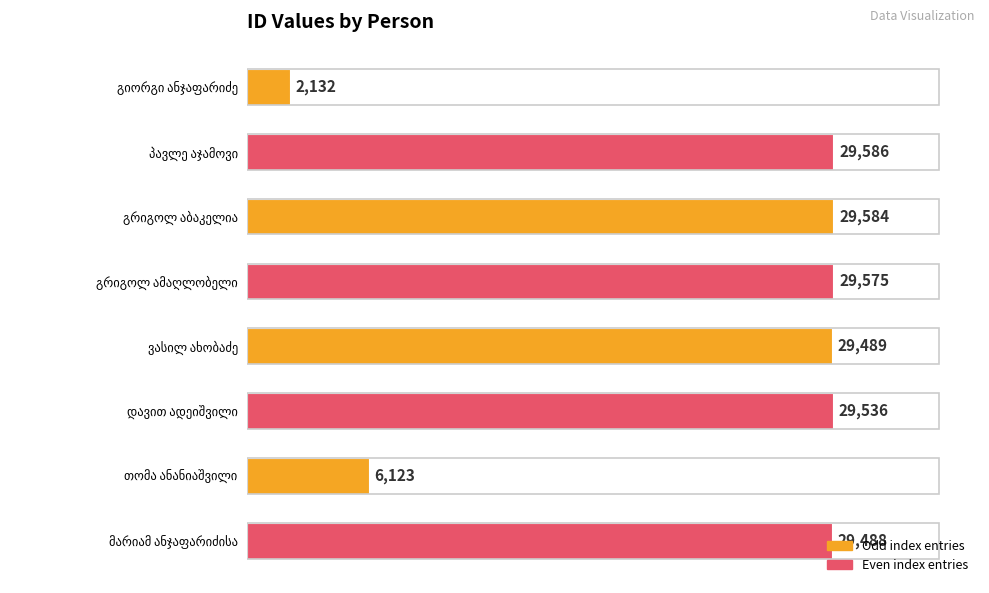

Does the chart contain any negative values?

No